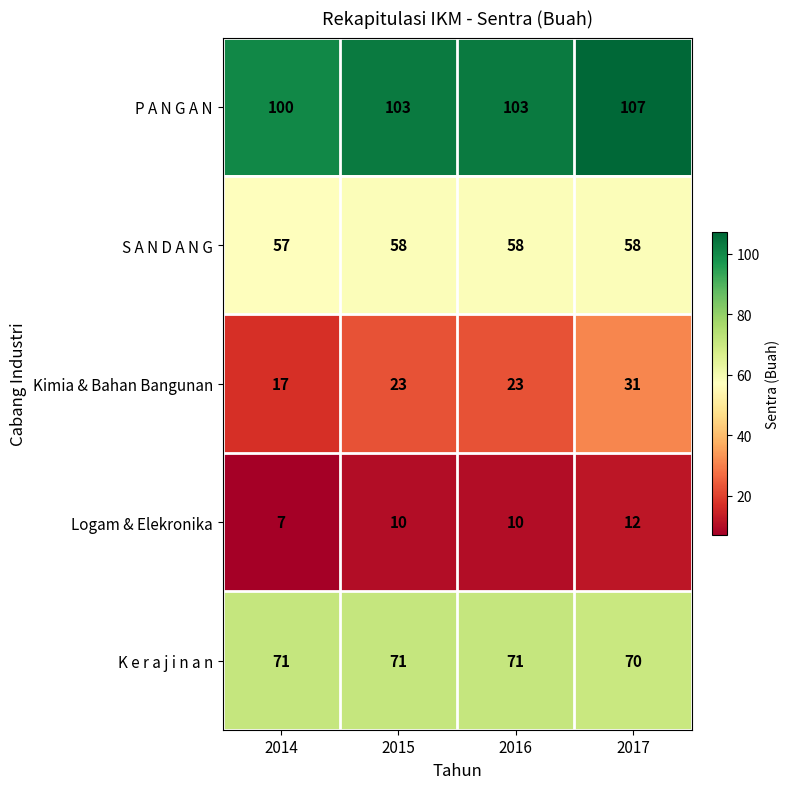

How many series are shown in this chart?

5